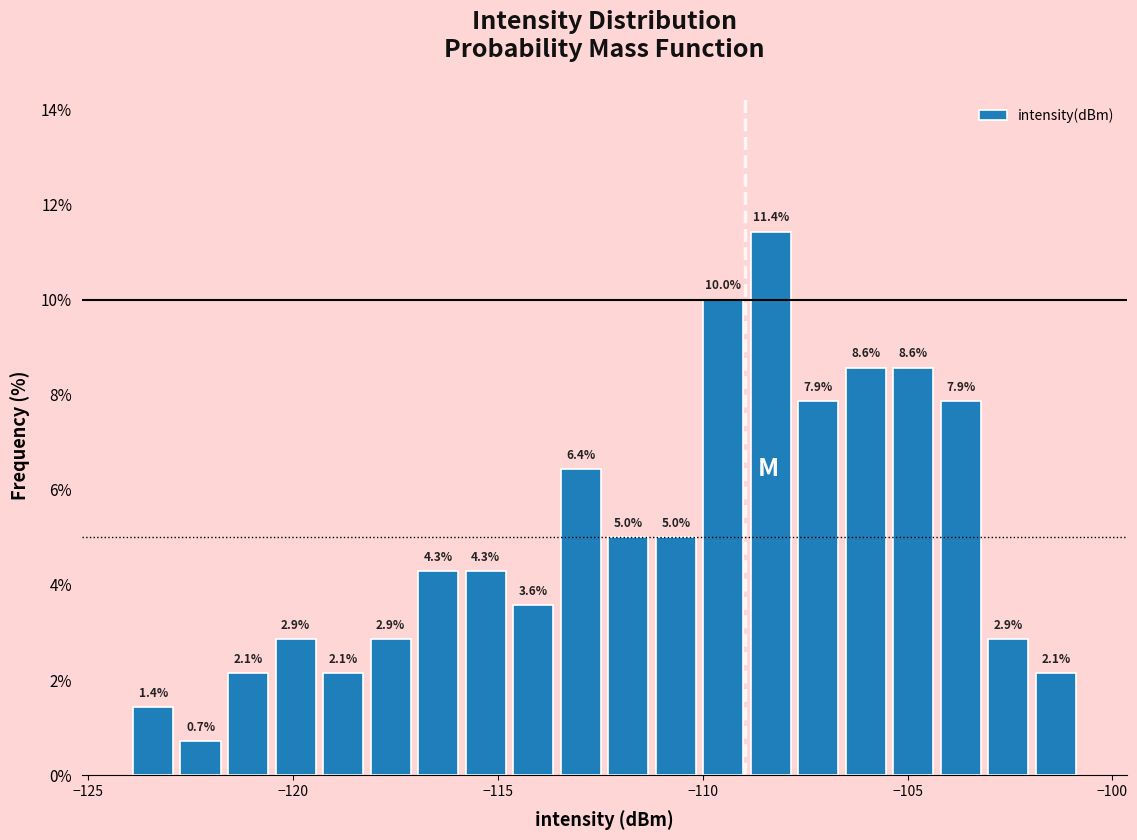

Around what value on the x-axis is the tallest bar? Give the approximate position of its centre, as read against the axis.

-108.5